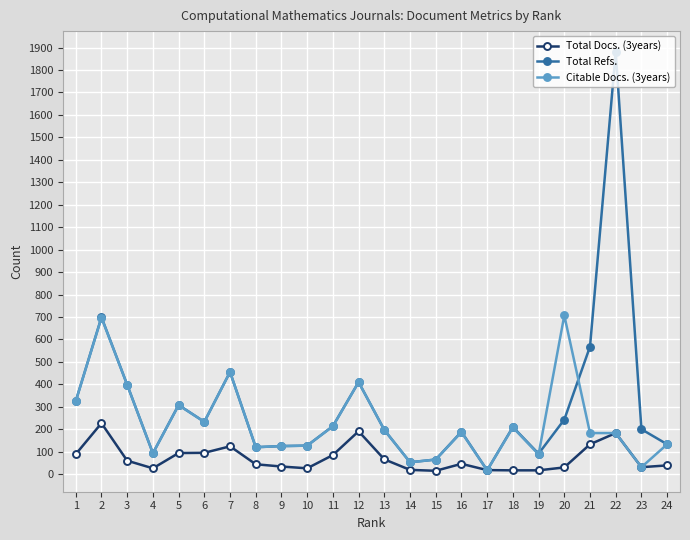

Is the value of Total Docs. (3years) at 9 greater than the value of Total Refs. at 3?

No